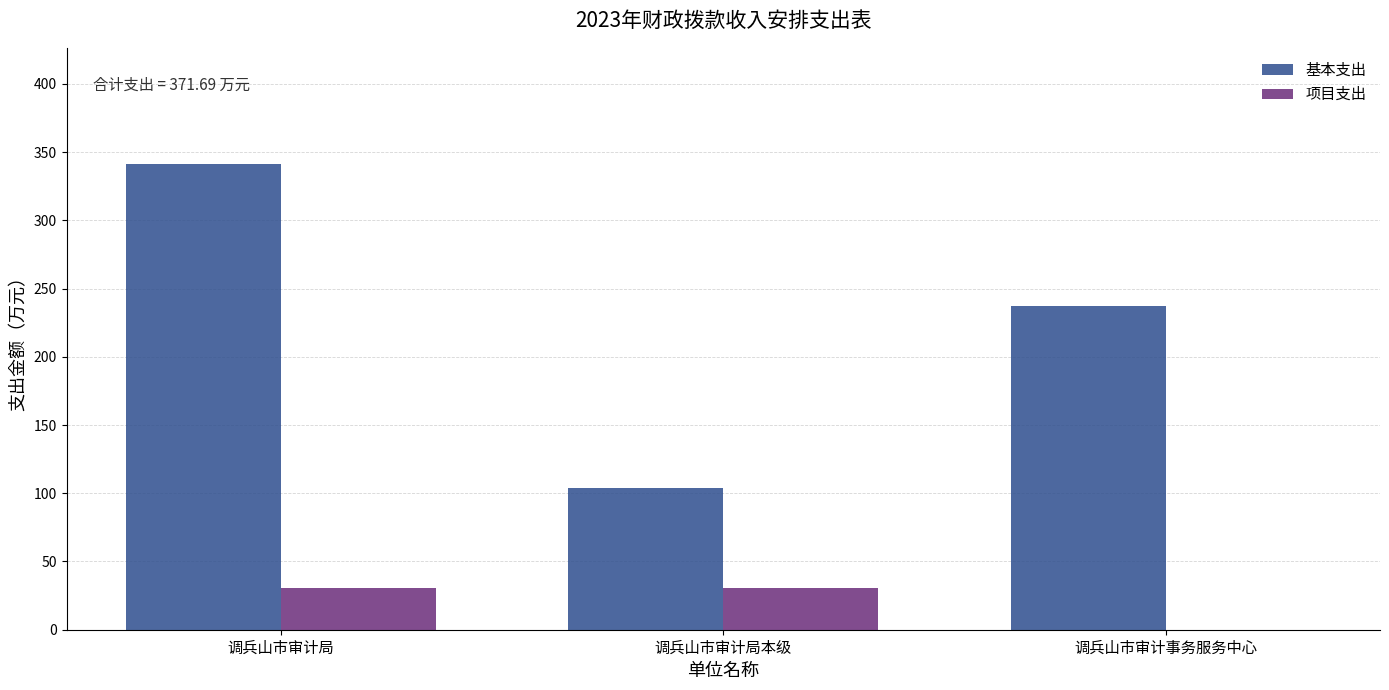

Reading left to right, transcribe all the data shown in this chart.

基本支出: 调兵山市审计局=341.1	调兵山市审计局本级=103.8	调兵山市审计事务服务中心=237.3
项目支出: 调兵山市审计局=30.6	调兵山市审计局本级=30.6	调兵山市审计事务服务中心=0.0